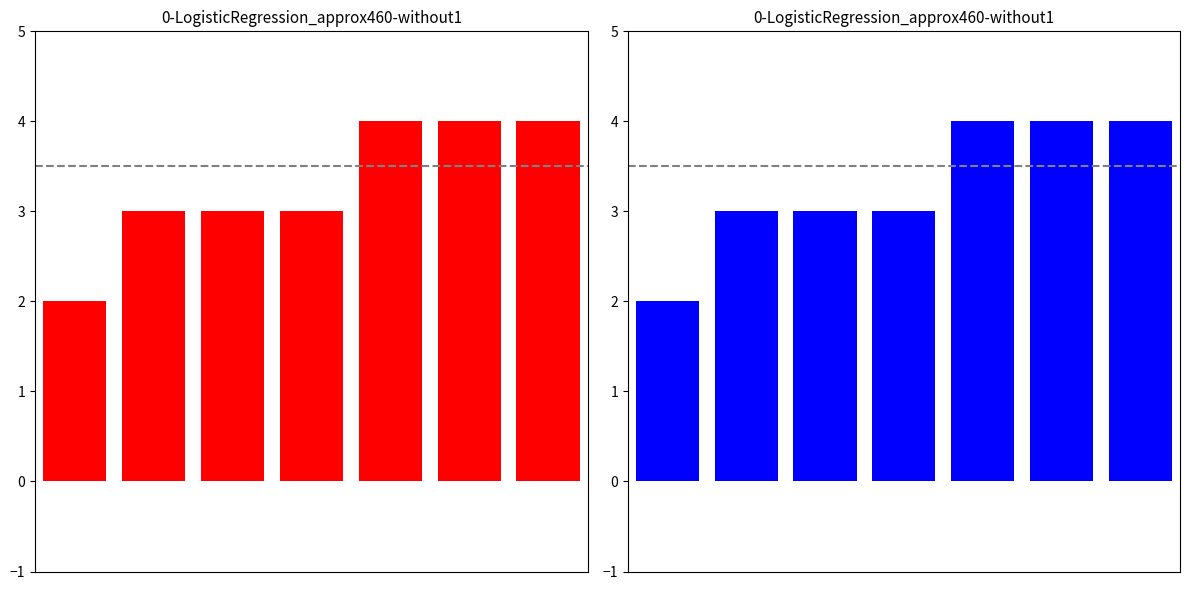

Is it true that the value at 1 is 5?

False